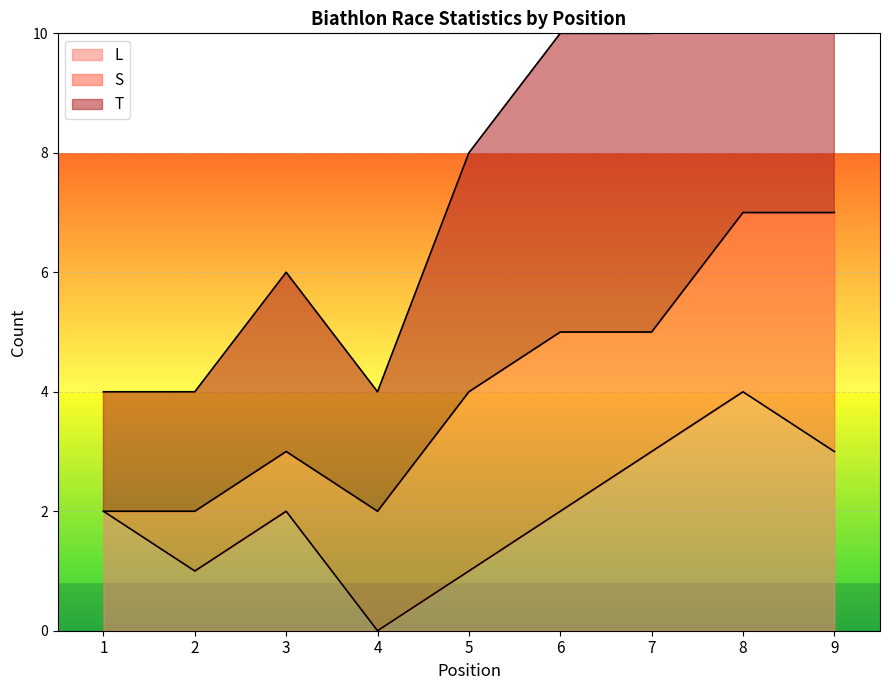

Where does the T series first go above 4?

6